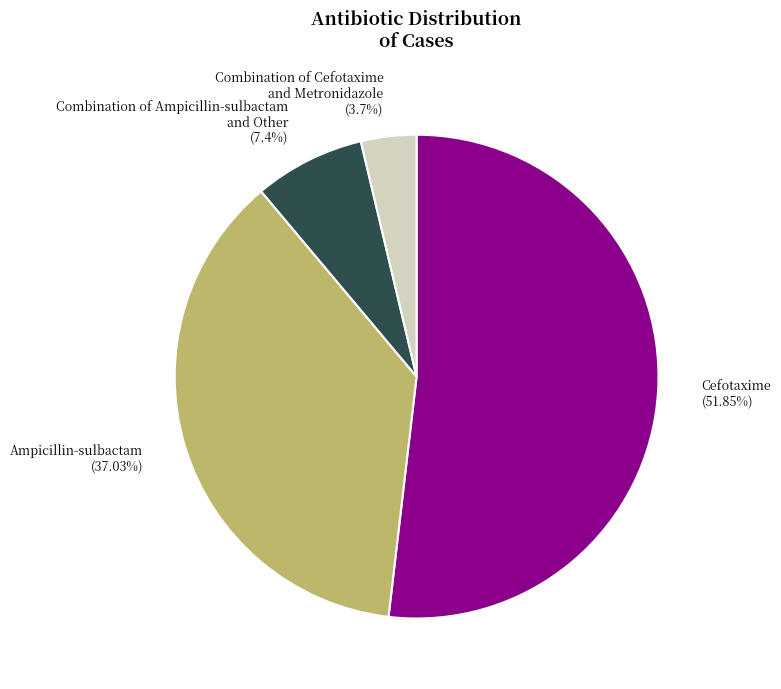

What percentage is the Ampicillin-sulbactam slice, to the nearest percent?

37%